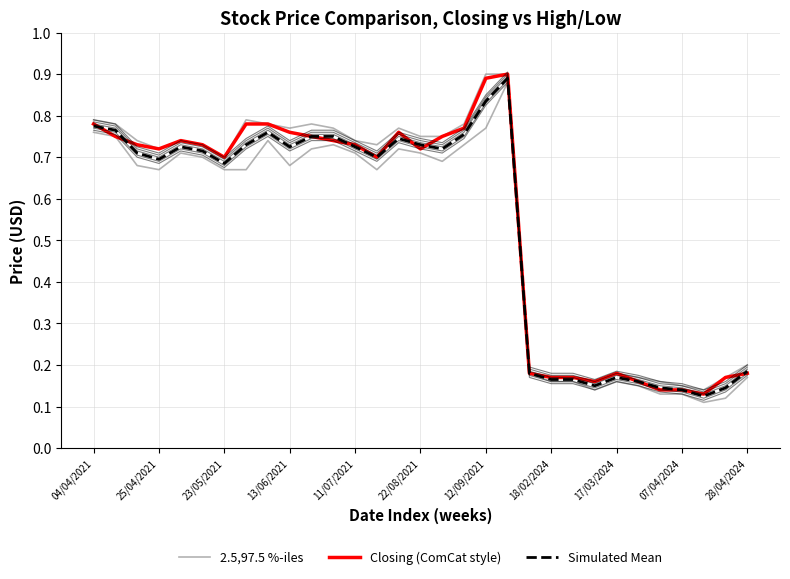

True or false: Simulated Mean and 2.5,97.5 %-iles intersect in this chart.

False